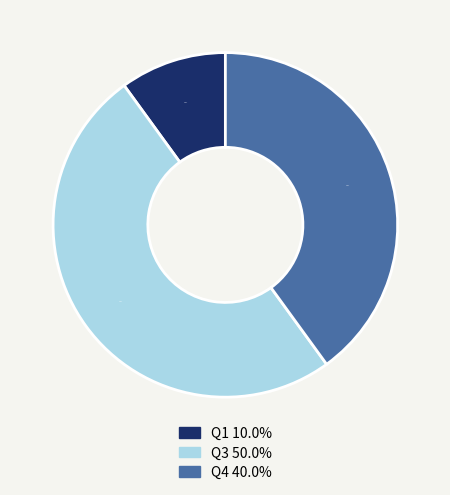

To the nearest percent, what percentage of the pie is Q1?

10%